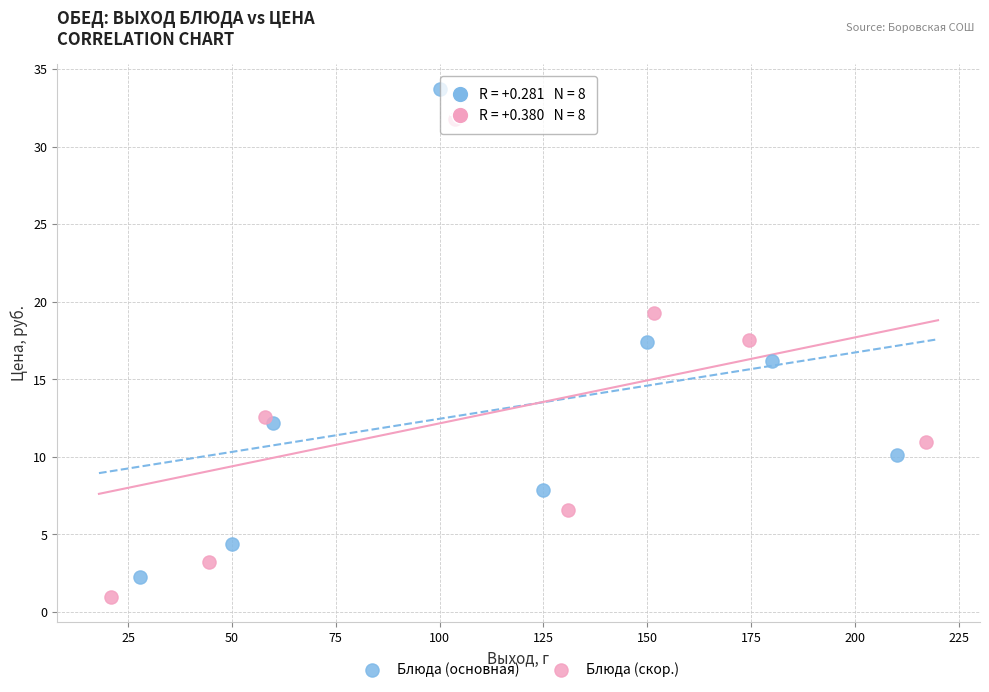

Which series has the largest Y range (max minus min)?

Блюда (основная)